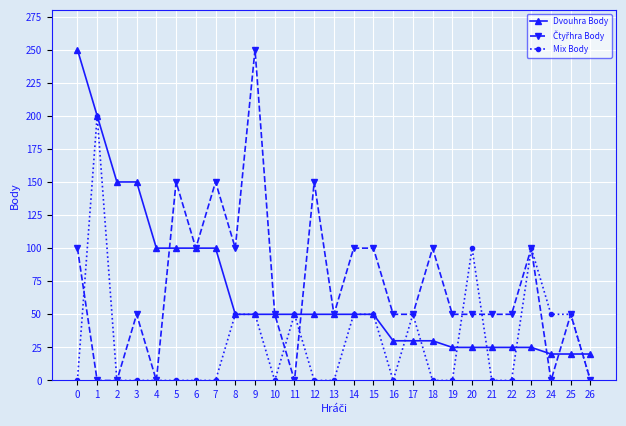

The Mix Body series shows 0 at 26. True or false?

True